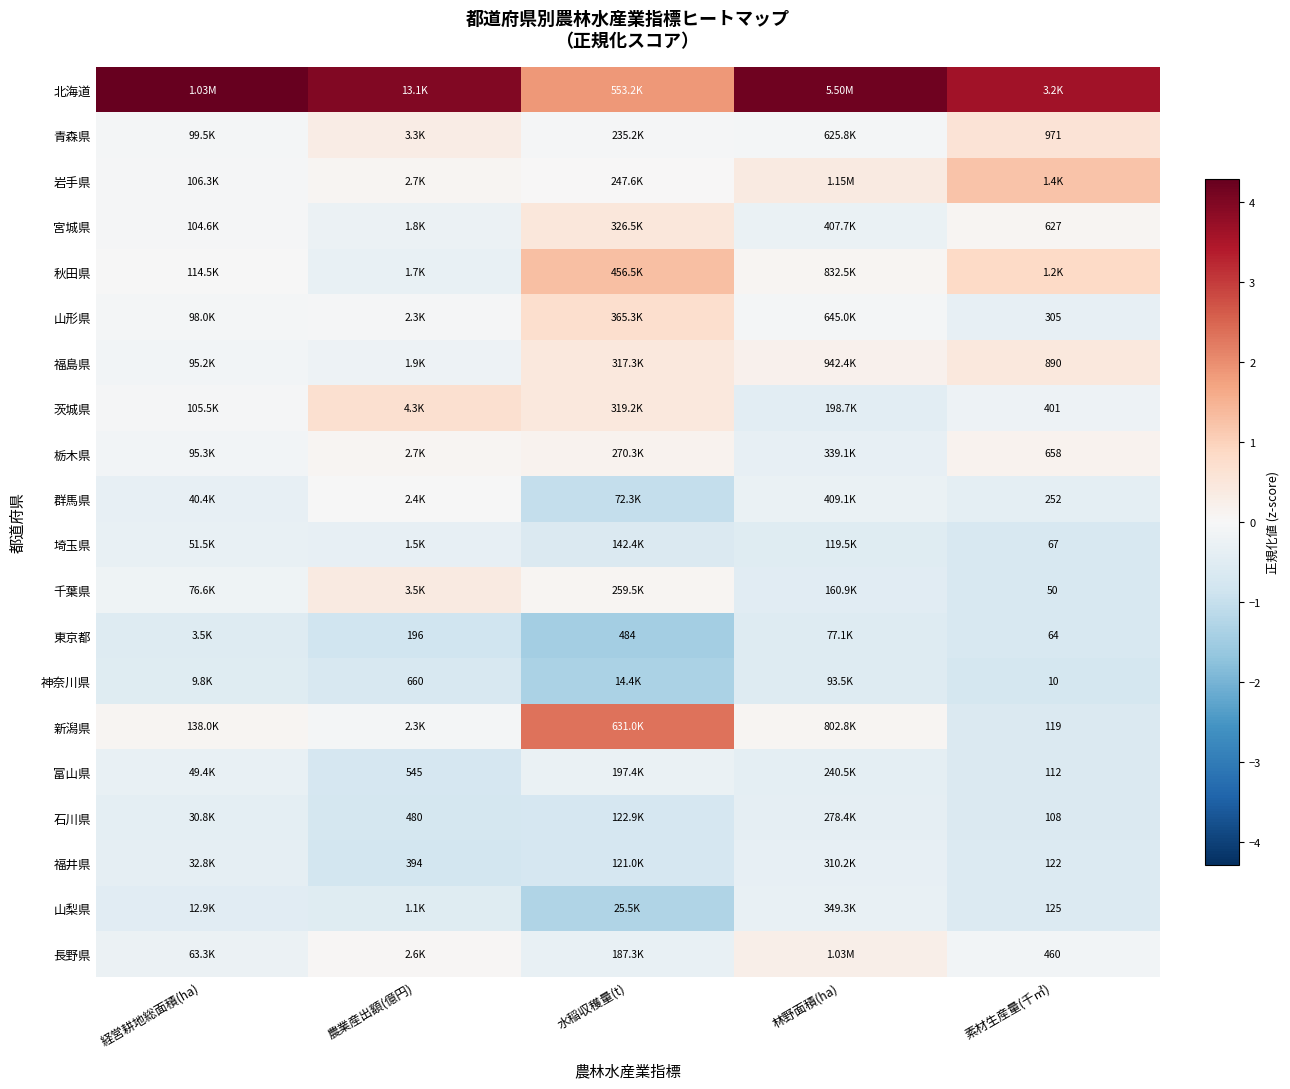

At how many categories does at least one series exceed 3?

4